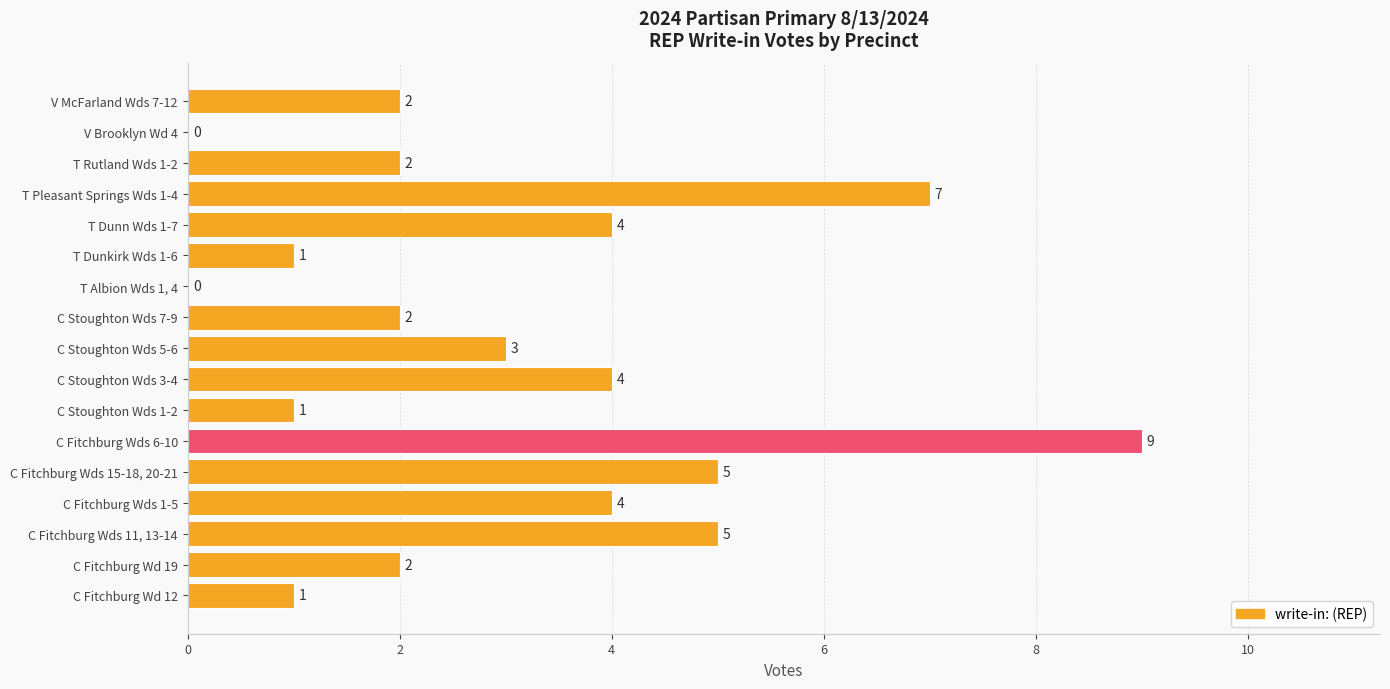

What is the sum of all values?

52